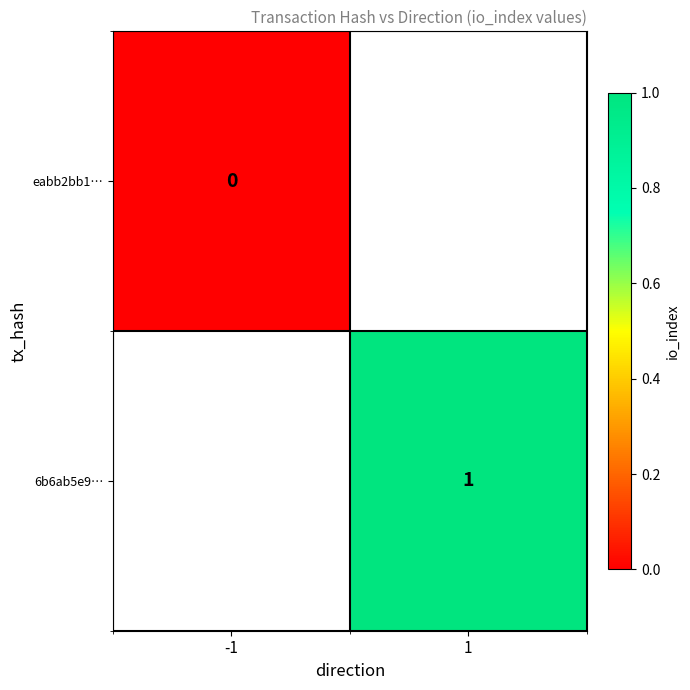

Between 1 and -1, which is larger?

-1